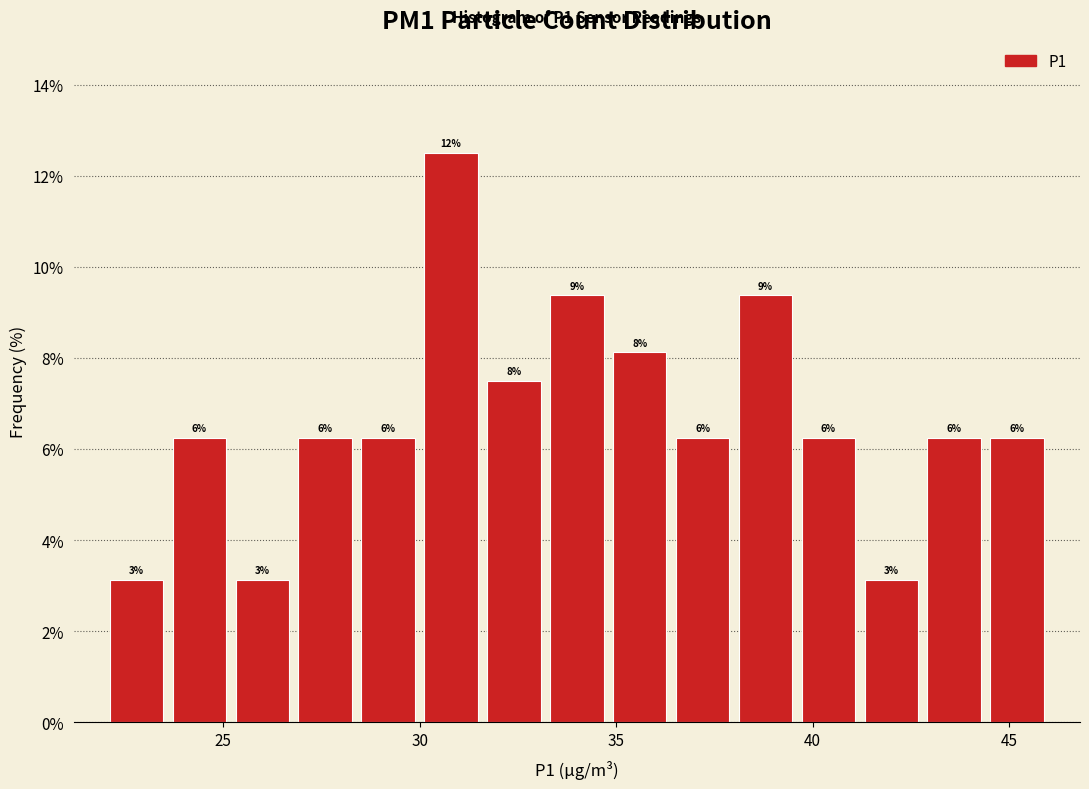

Around what value on the x-axis is the tallest bar? Give the approximate position of its centre, as read against the axis.

31.0